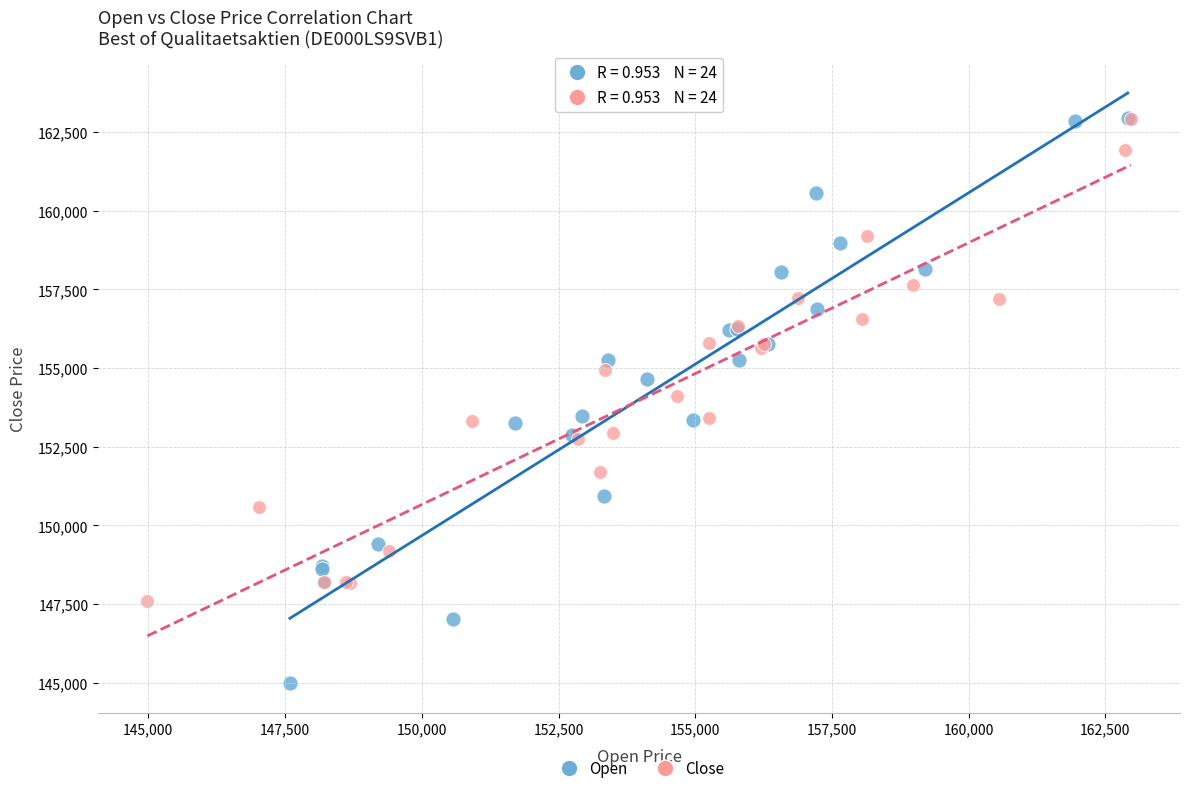

Which series has the widest spread of Y values?

Open